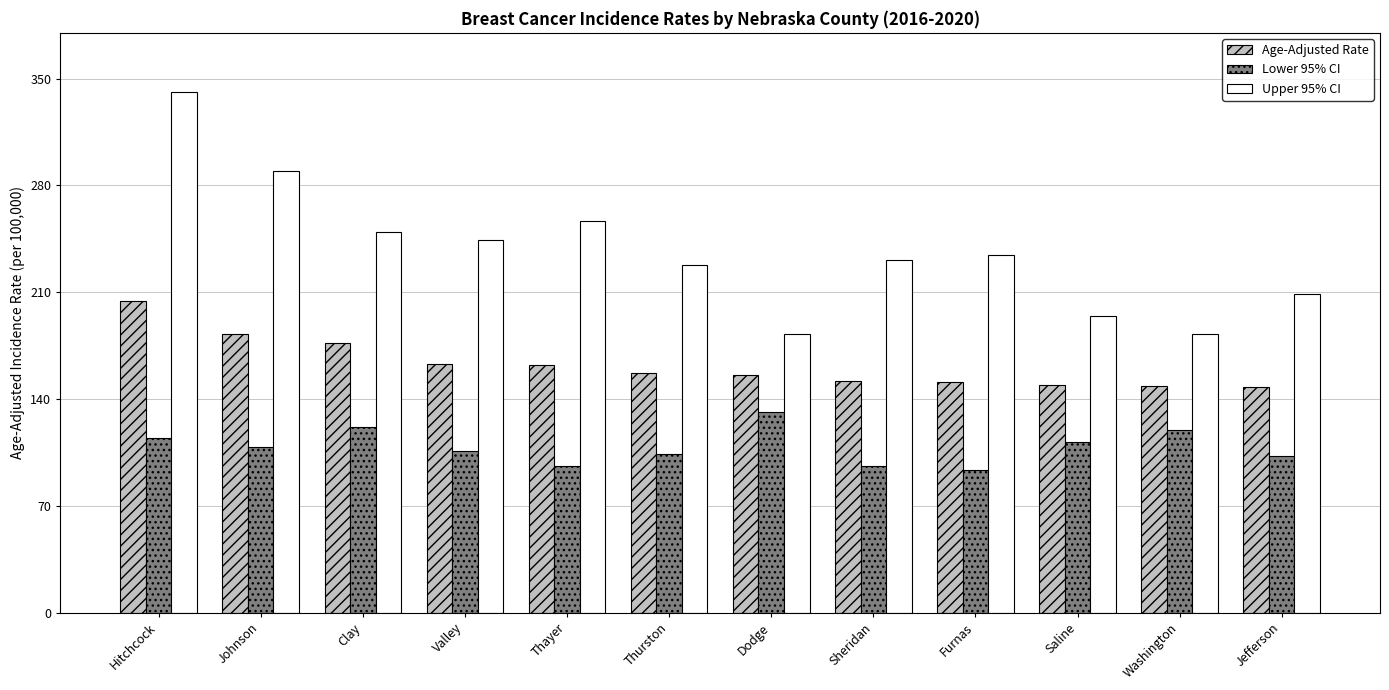

What is the difference between the highest and lowest values at Johnson?

180.9